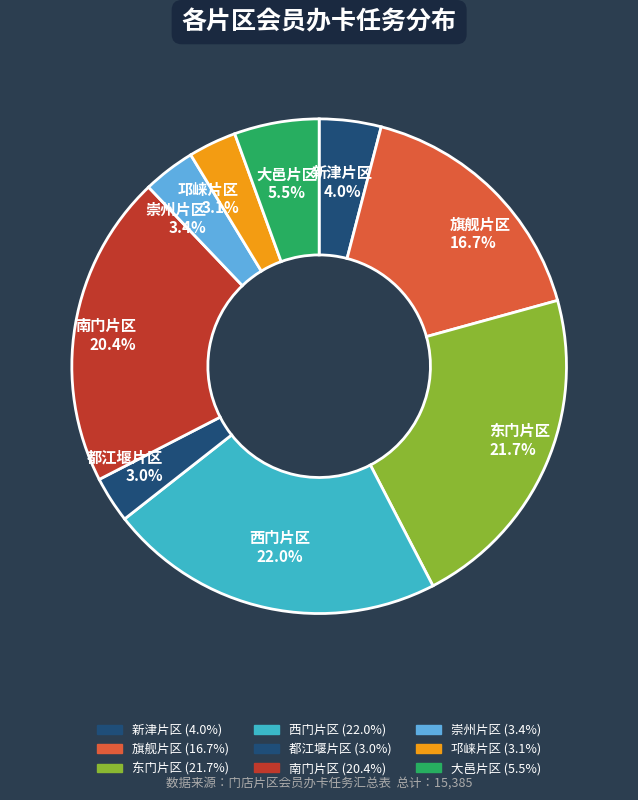

To the nearest percent, what is the average slice percentage?

11%